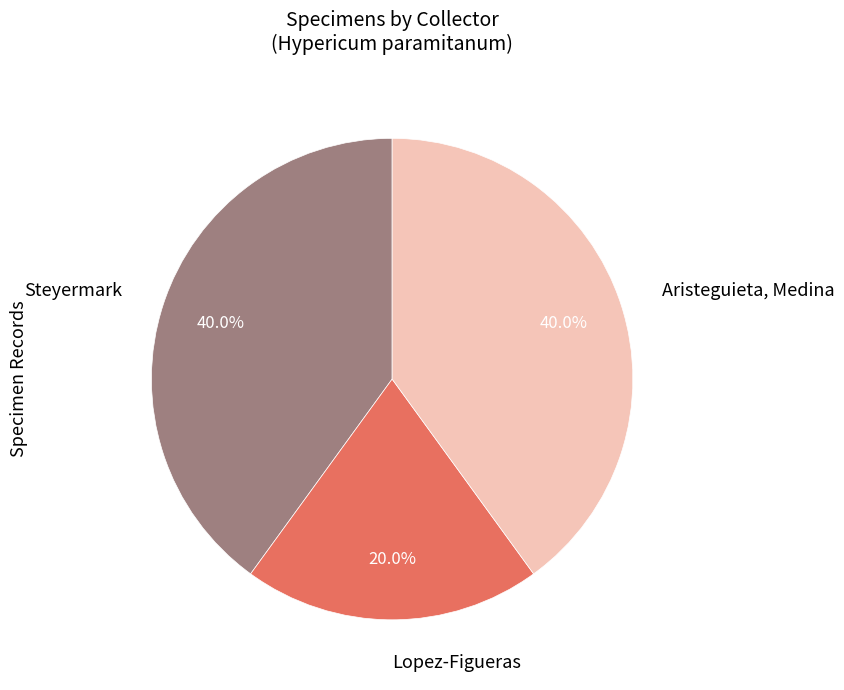

Between Steyermark and Lopez-Figueras, which is larger?

Steyermark